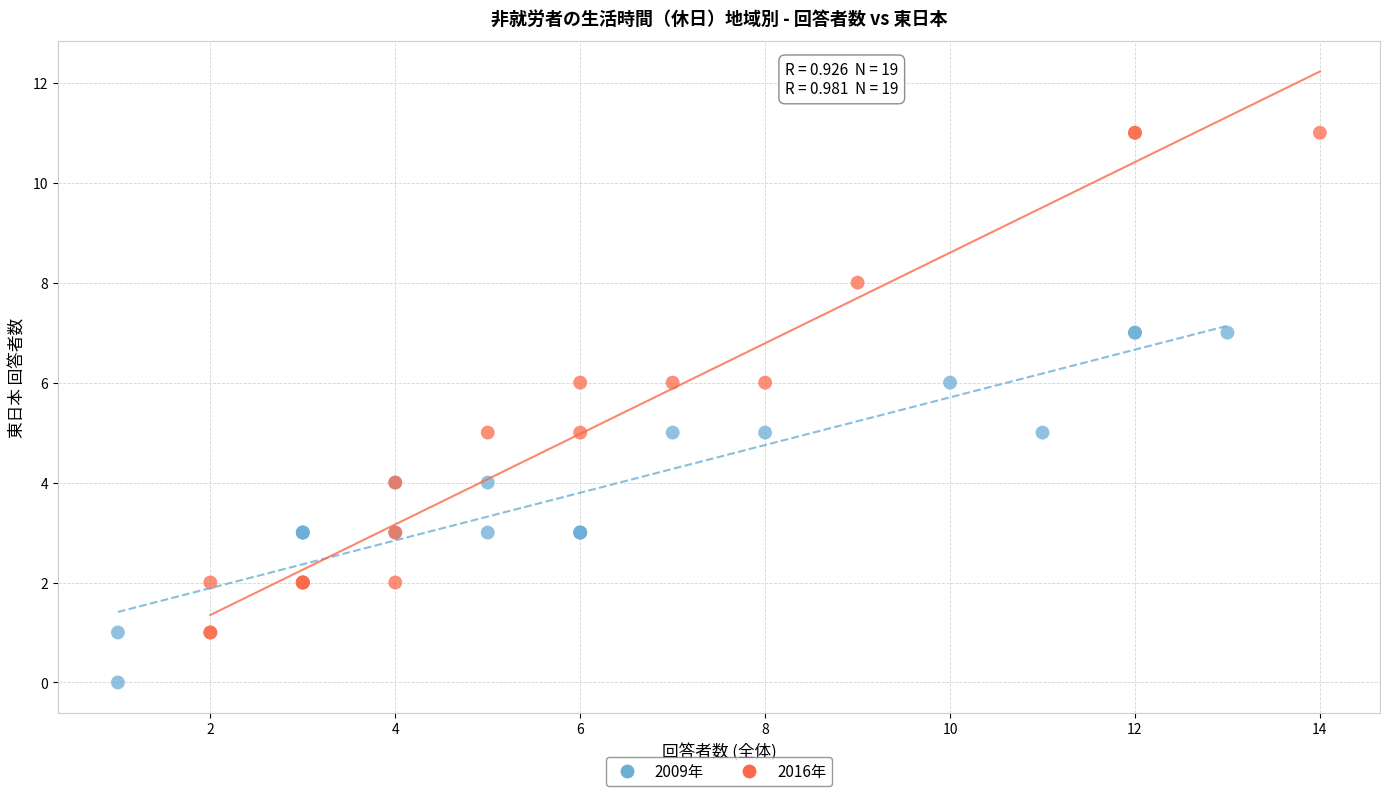

Which series reaches the maximum Y coordinate?

2016年